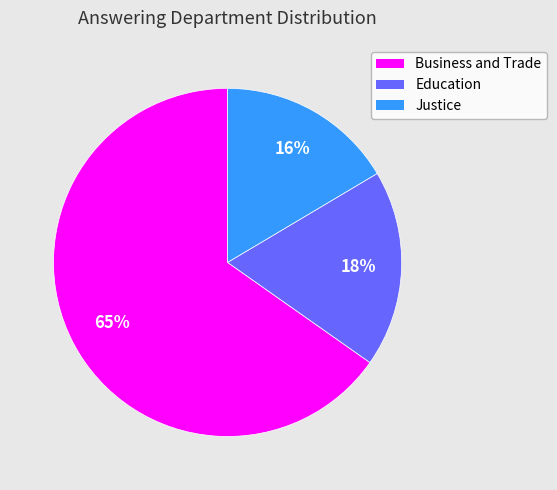

Which has a higher value, Justice or Education?

Education